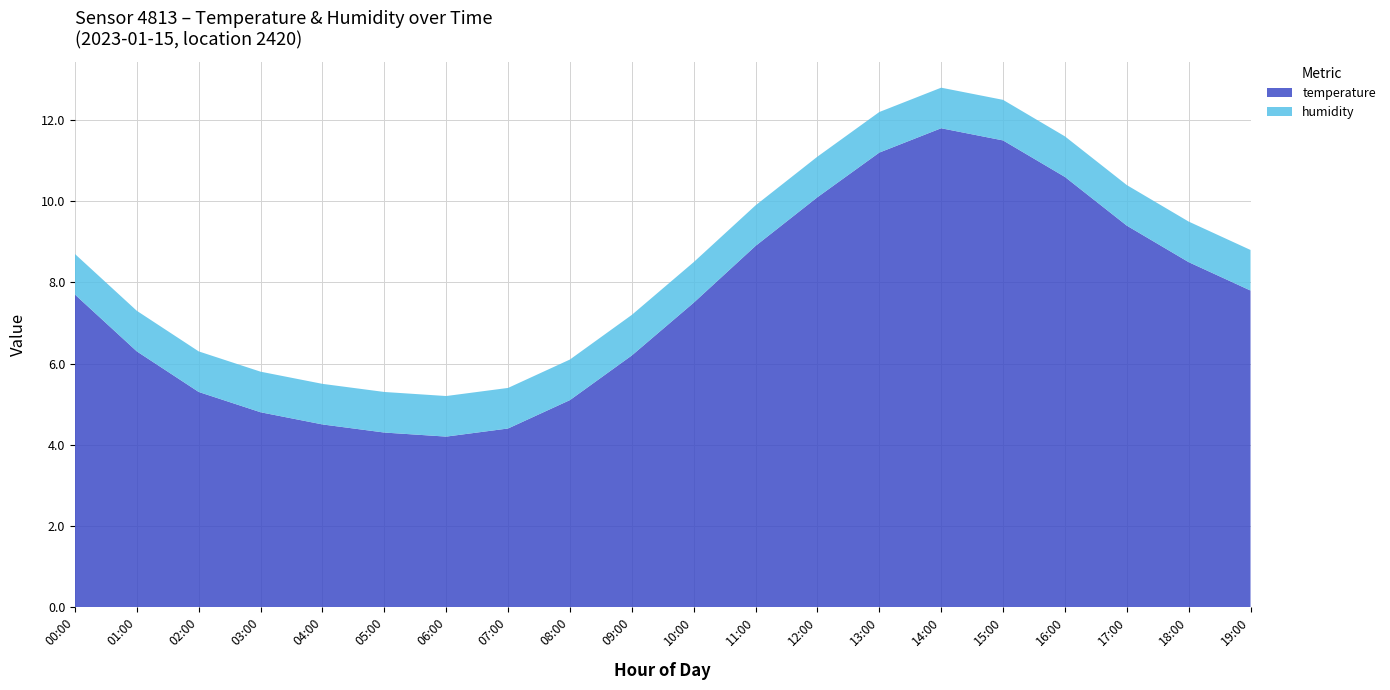

Reading left to right, extract all data points from this chart.

temperature: 7.7	6.3	5.3	4.8	4.5	4.3	4.2	4.4	5.1	6.2	7.5	8.9	10.1	11.2	11.8	11.5	10.6	9.4	8.5	7.8
humidity: 1.0	1.0	1.0	1.0	1.0	1.0	1.0	1.0	1.0	1.0	1.0	1.0	1.0	1.0	1.0	1.0	1.0	1.0	1.0	1.0